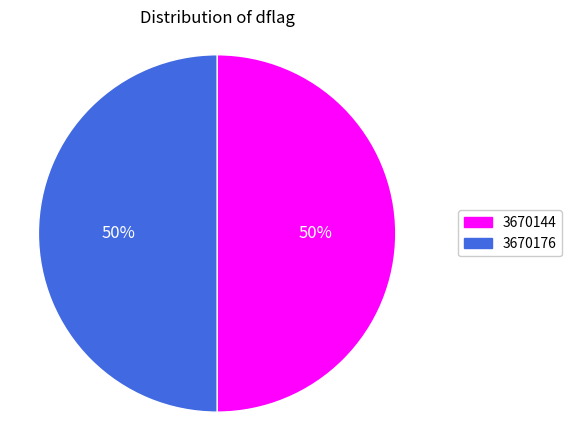

What is the ratio of the value at 3670144 to the value at 3670176?

1.0